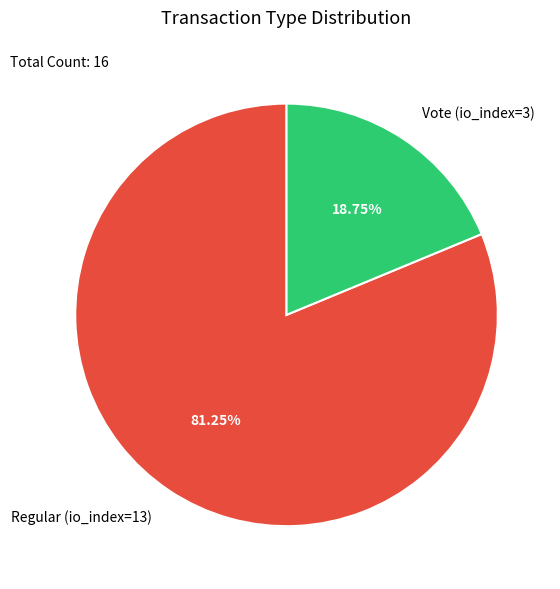

The Regular (io_index=13) slice represents 81% of the pie. True or false?

True